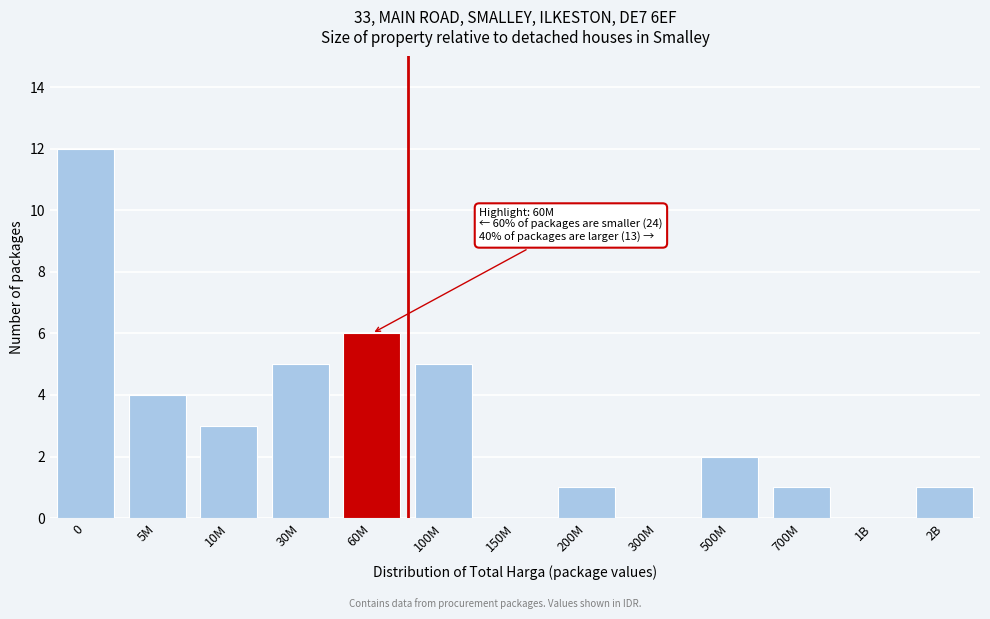

Reading right to left, extract all data points from this chart.

2B=1	1B=0	700M=1	500M=2	300M=0	200M=1	150M=0	100M=5	60M=6	30M=5	10M=3	5M=4	0=12